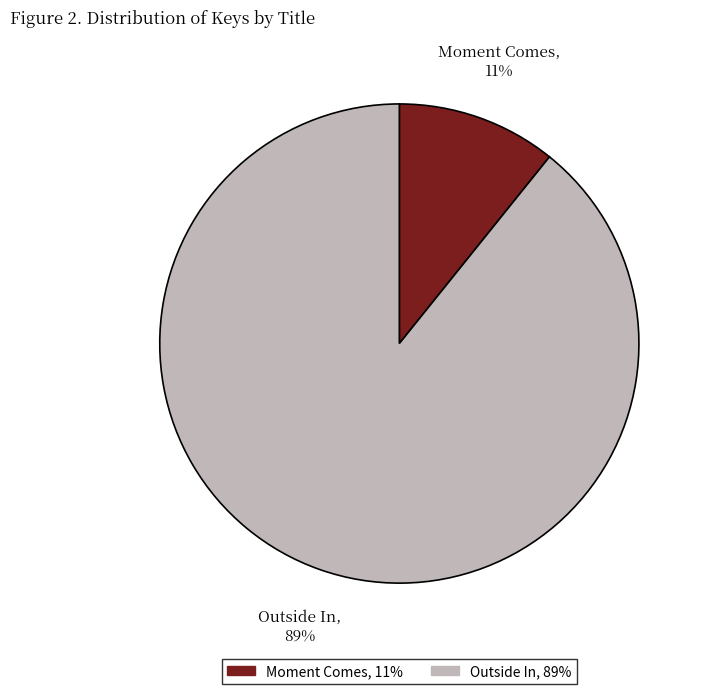

To the nearest percent, what is the difference between the largest and smallest slice percentages?

78%